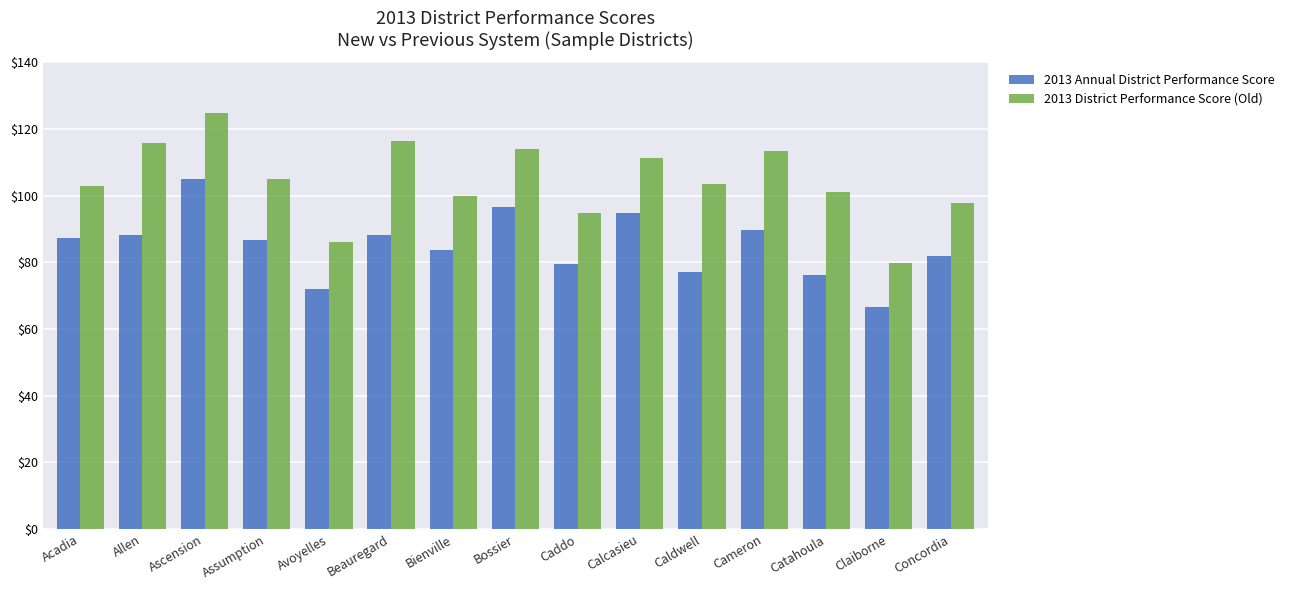

What position from the right is Bienville?

9